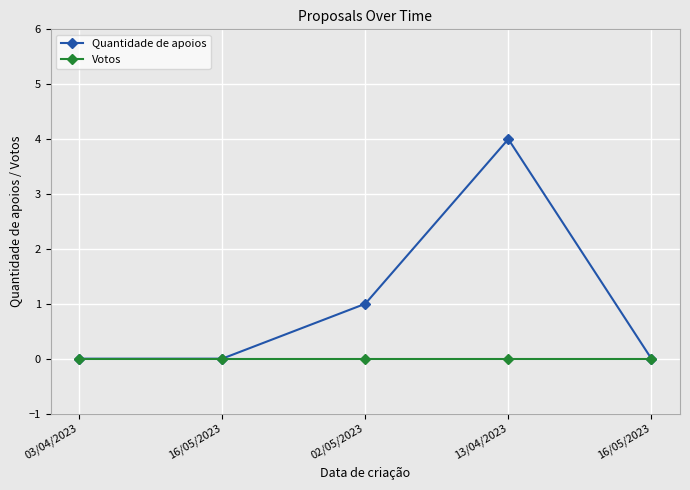

List the labels in order of Quantidade de apoios value, largest first.

13/04/2023, 02/05/2023, 03/04/2023, 16/05/2023, 16/05/2023